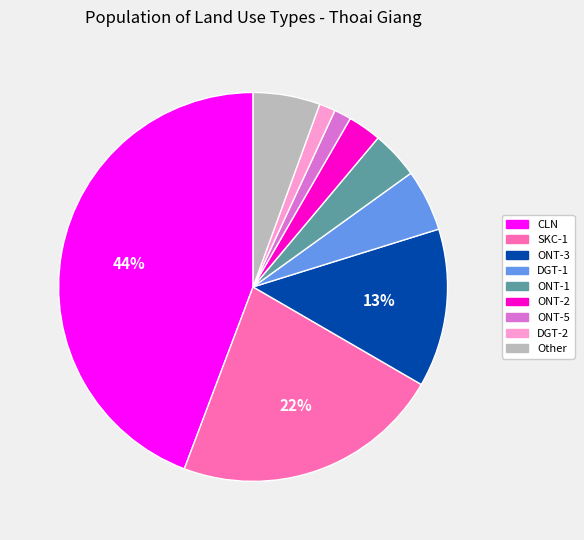

Is there any slice that represents more than half of the pie?

No